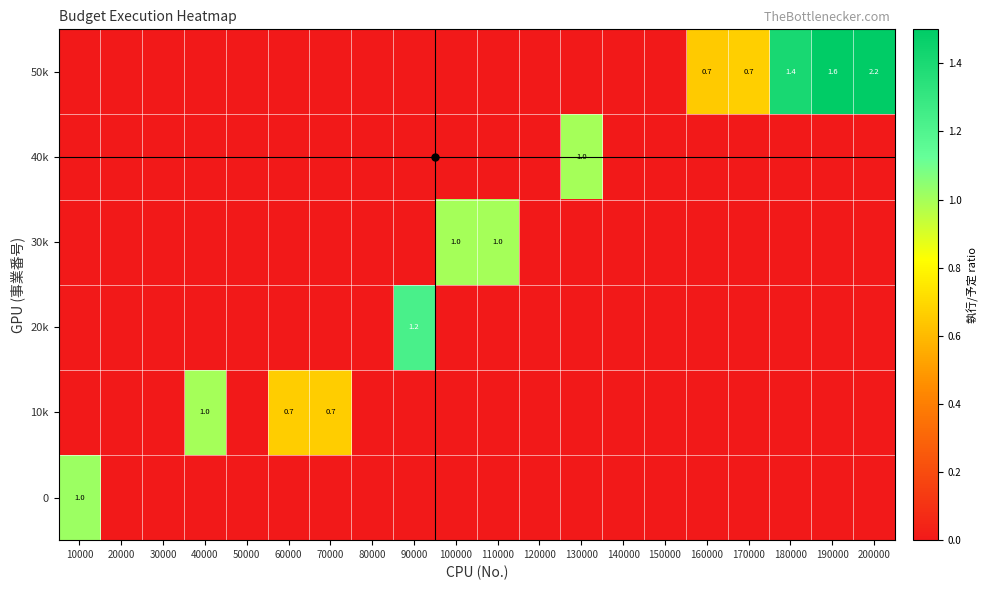

At how many categories does at least one series exceed 1?

5